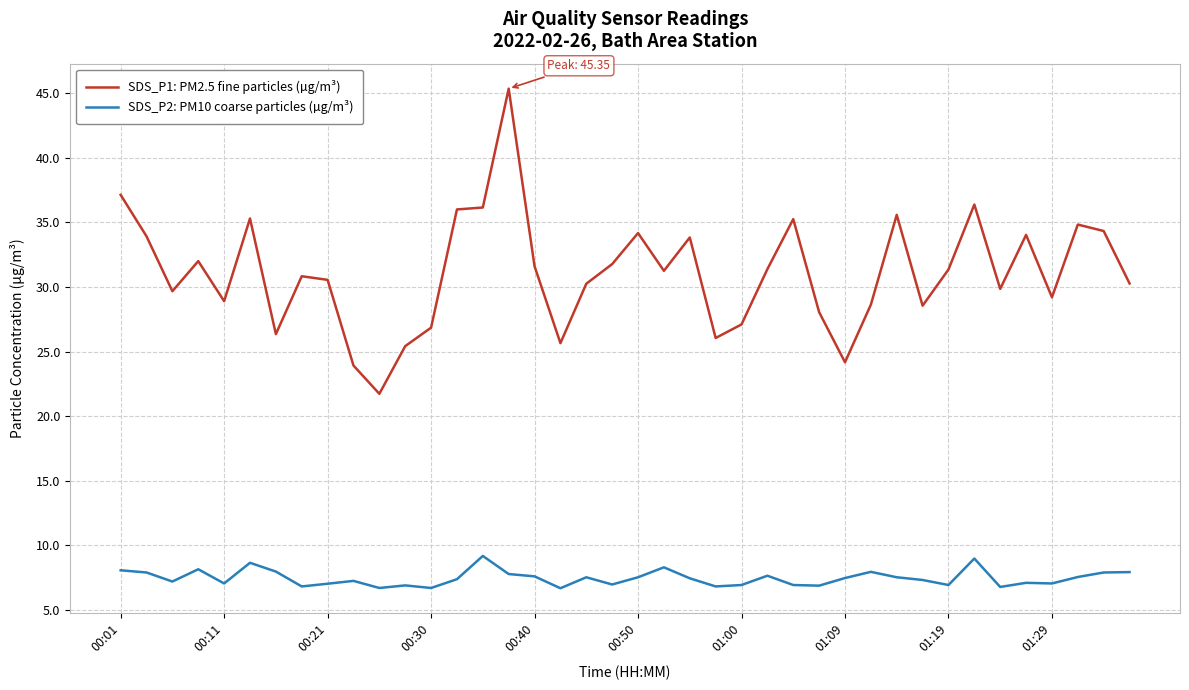

What is the difference between the maximum and minimum values in the SDS_P2: PM10 coarse particles (µg/m³) series?

2.5